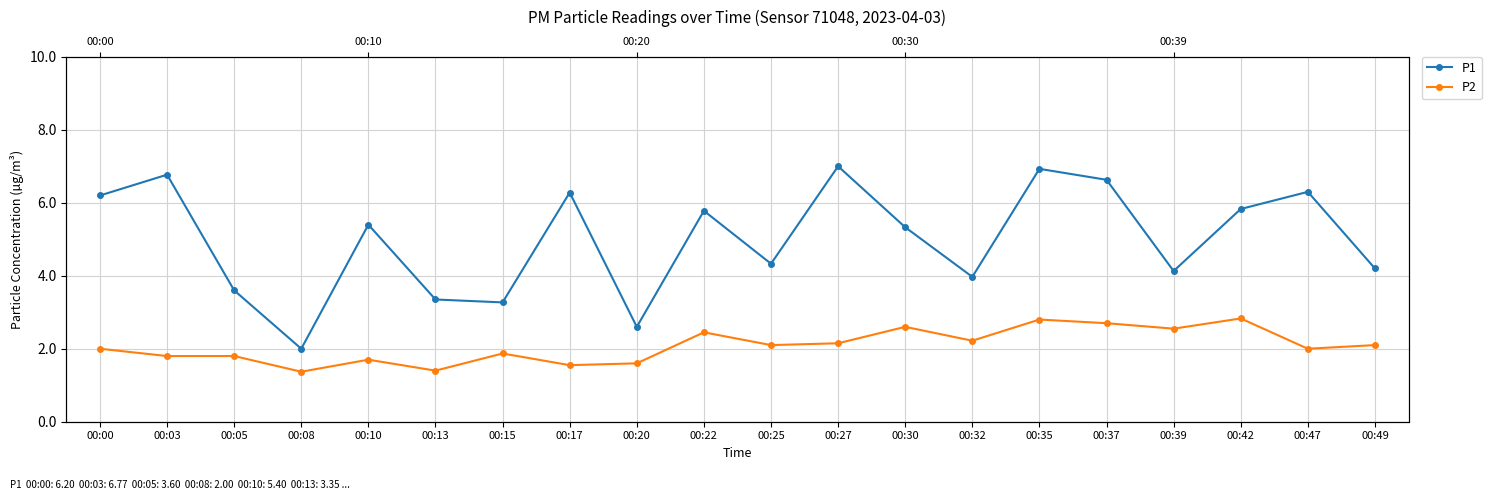

What is the difference between the P1 values at 00:00 and 00:15?

2.9